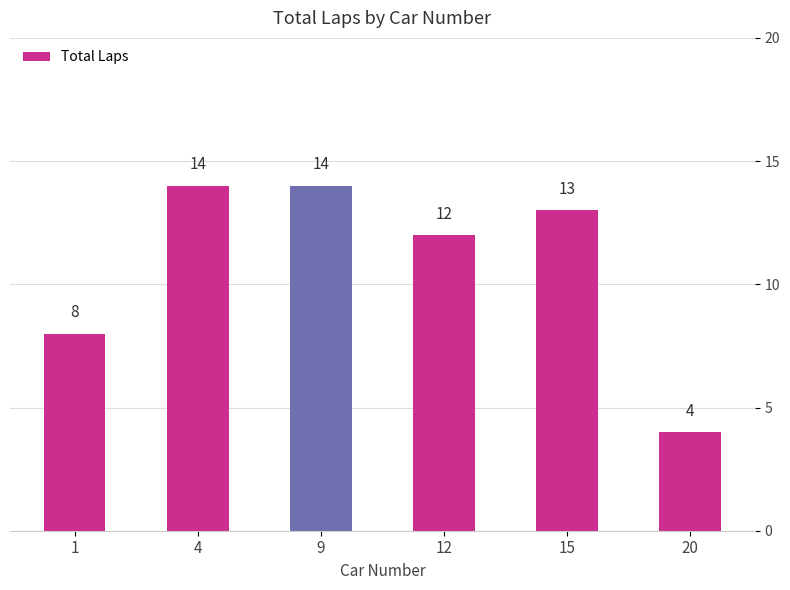

What is the difference between the second highest and second lowest values?

6